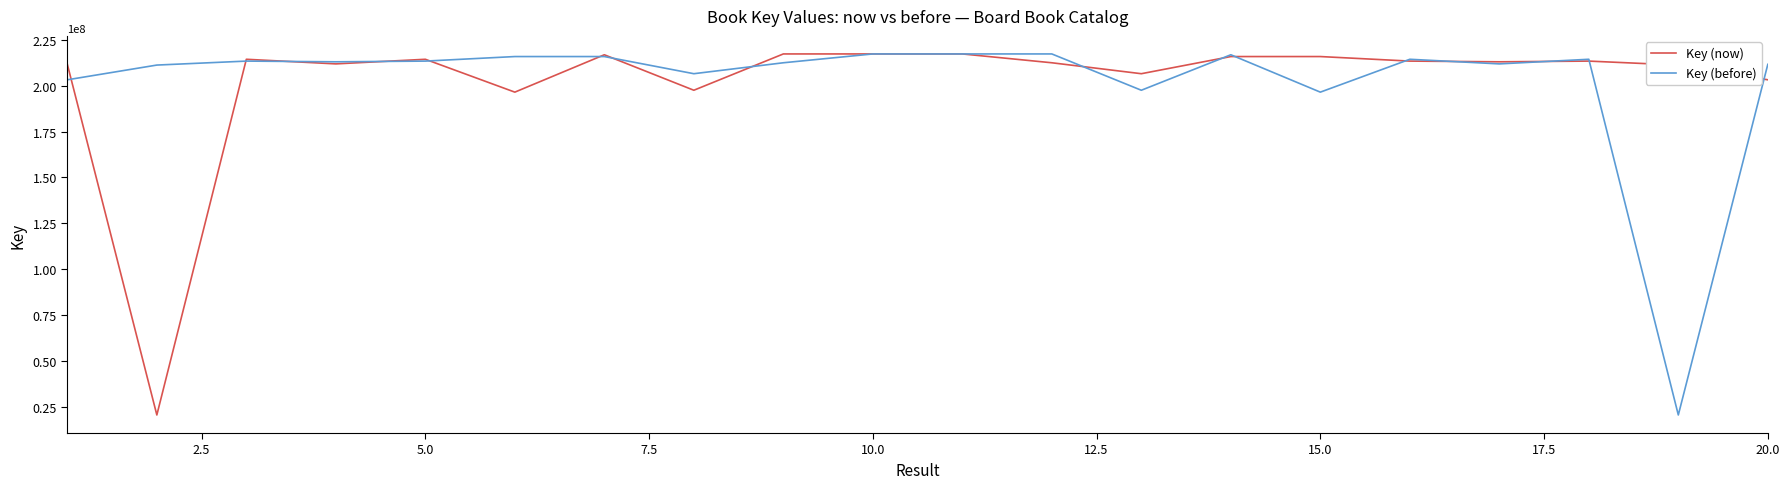

What is the lowest value of the Key (now) series?

20379506